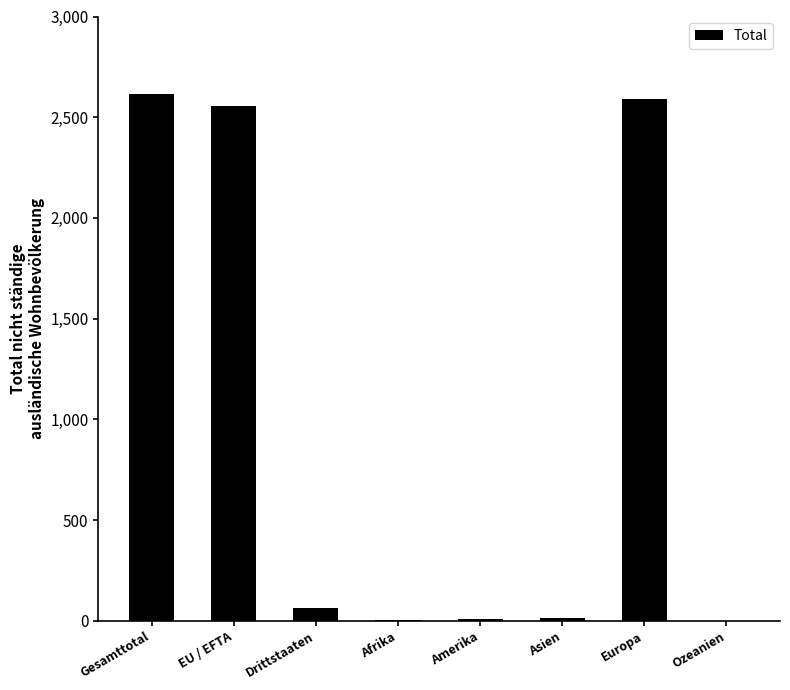

What is the change in value from Gesamttotal to Drittstaaten?

-2555